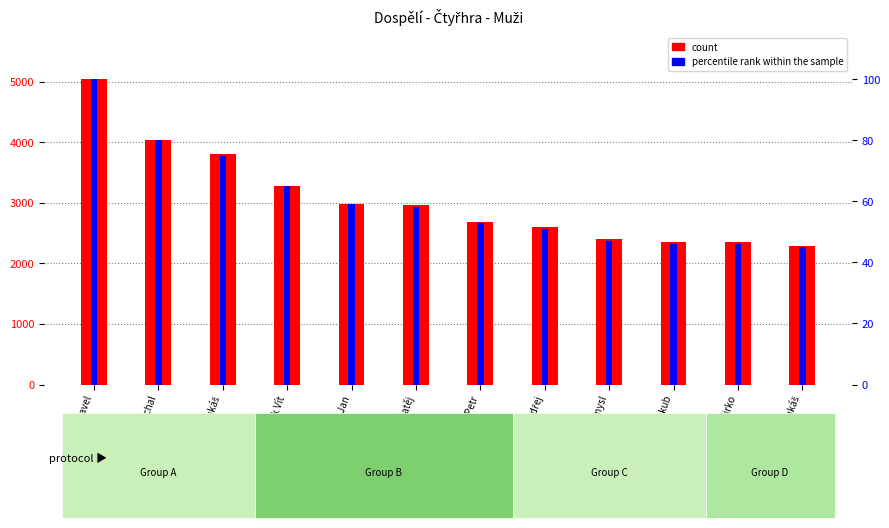

What are all the series names shown in the legend?

count, percentile rank within the sample